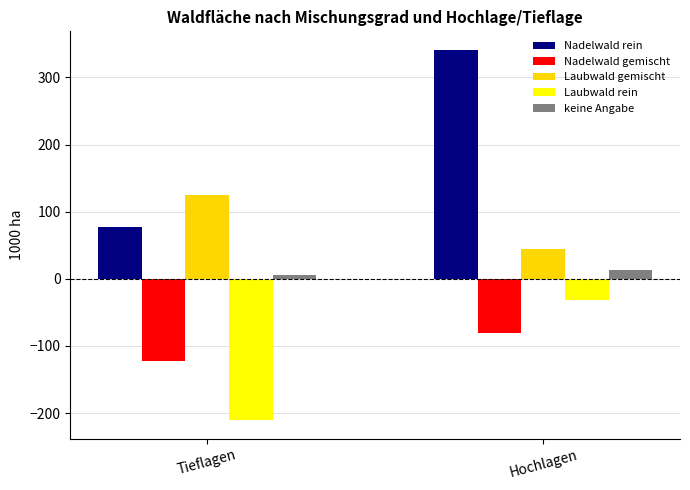

Where does the keine Angabe series first go above 12?

Hochlagen